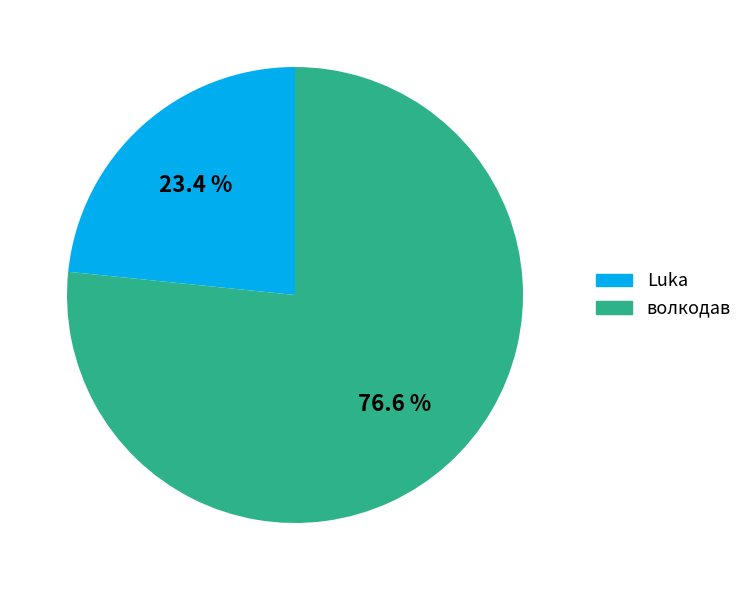

To the nearest percent, what portion does волкодав represent?

77%